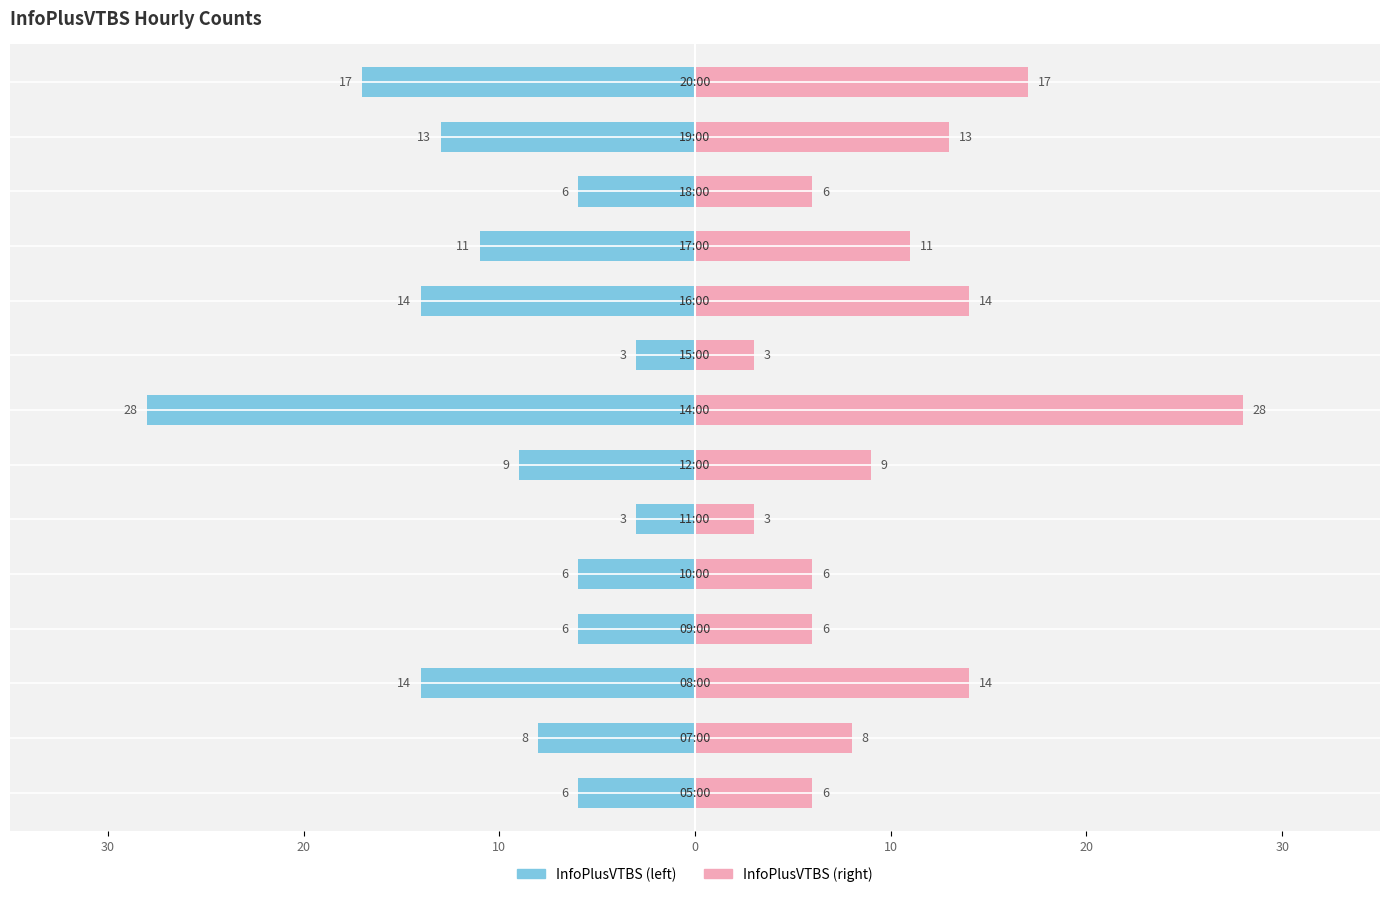

Which category has the highest value across all series?

14:00